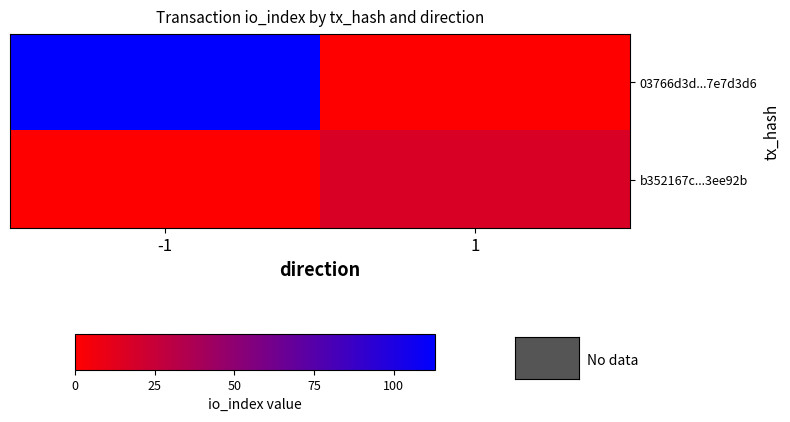

How many data points does each series have?

2